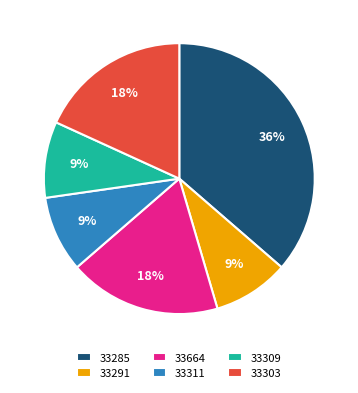

Is there any slice that represents more than half of the pie?

No